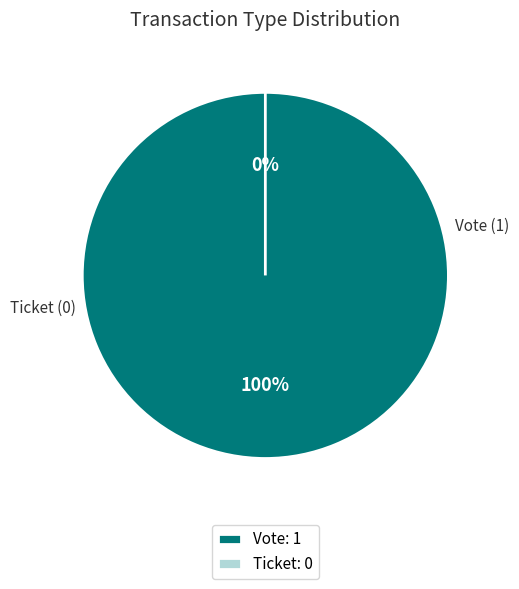

Rank the categories by value from lowest to highest.

Ticket, Vote